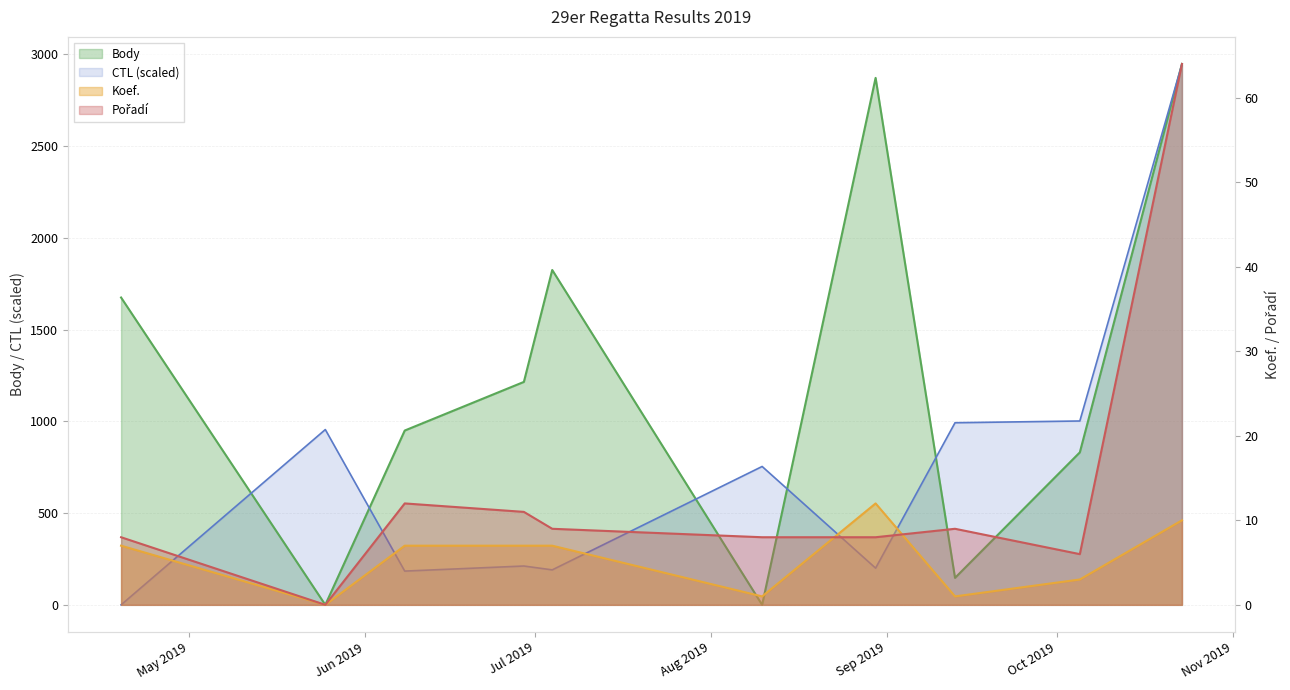

Between 2019-04-19 and 2019-08-10, which series saw the biggest shift?

Body